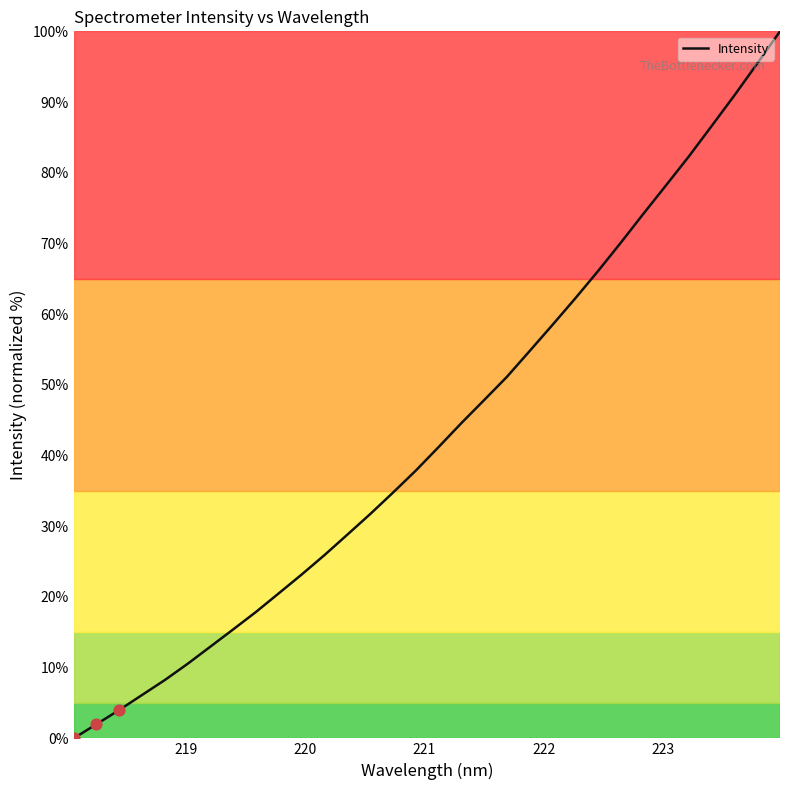

What is the difference between the maximum and minimum values?

100.0